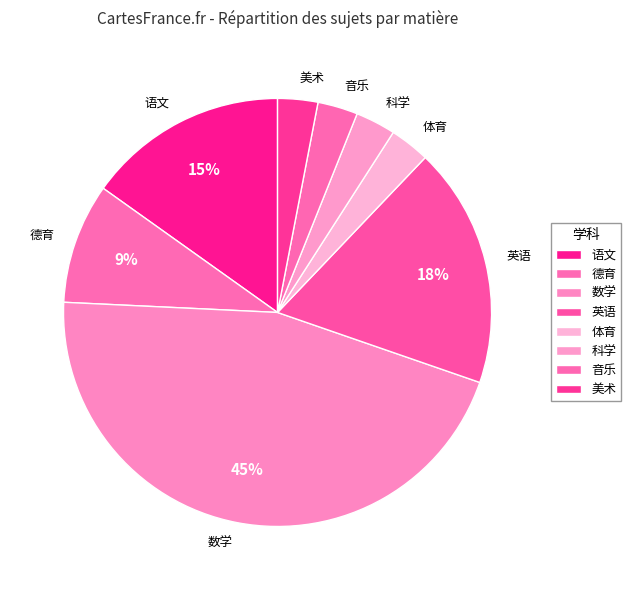

Which category has the biggest portion of the pie?

数学